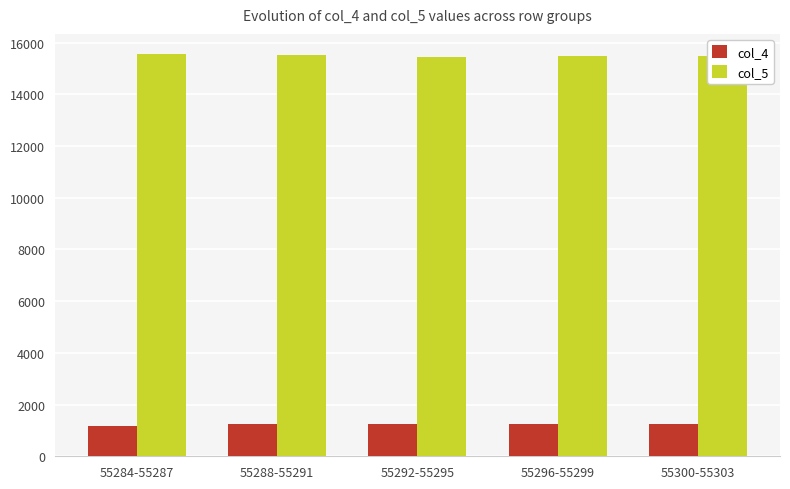

How many bars are there in each group?

2